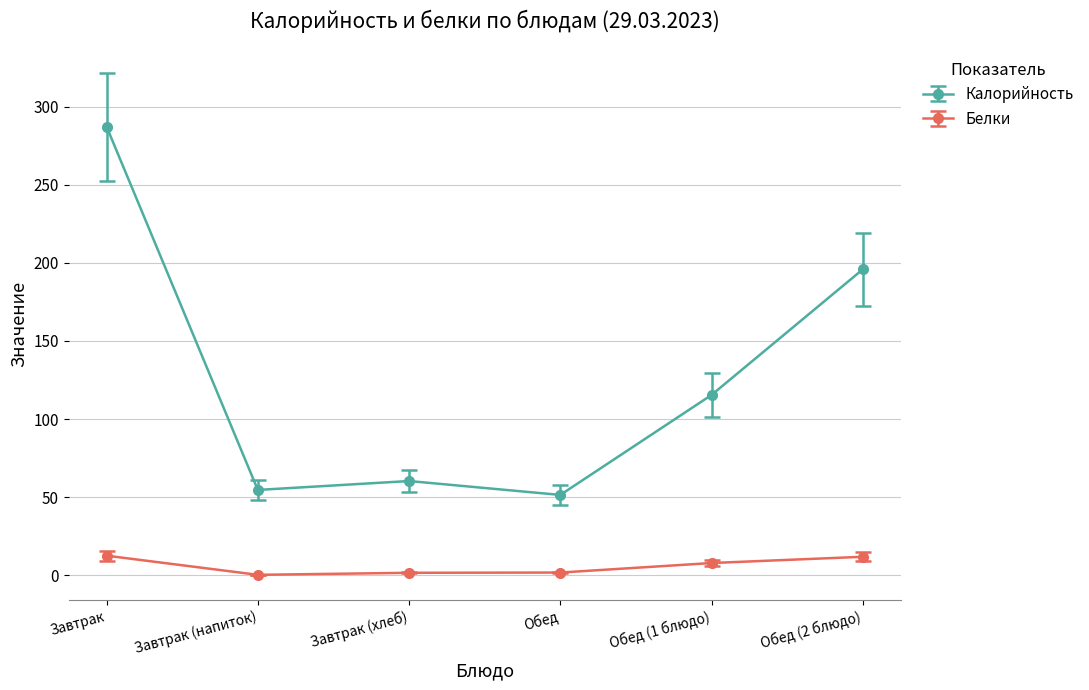

What is the label of the 3rd point from the right?

Обед